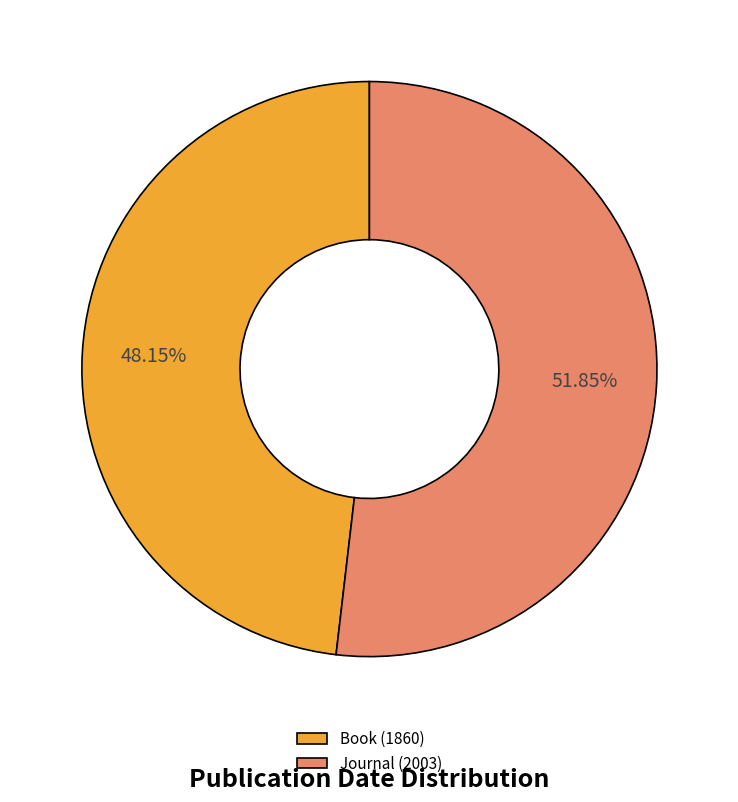

To the nearest percent, what is the difference between the Journal (2003) and Book (1860) slice percentages?

4%